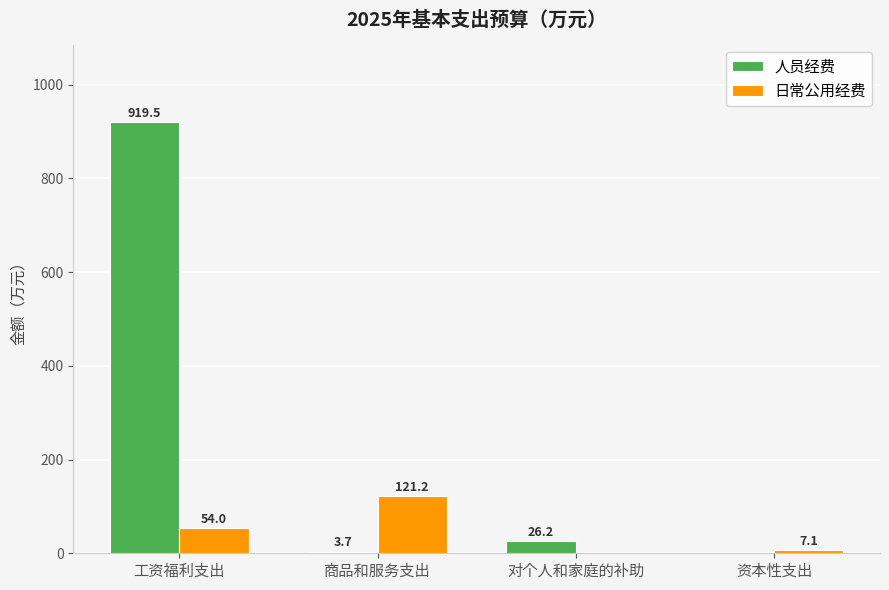

Reading left to right, list all the values displayed in this chart.

人员经费: 工资福利支出=919.5	商品和服务支出=3.7	对个人和家庭的补助=26.2	资本性支出=0.0
日常公用经费: 工资福利支出=54.0	商品和服务支出=121.2	对个人和家庭的补助=0.0	资本性支出=7.1